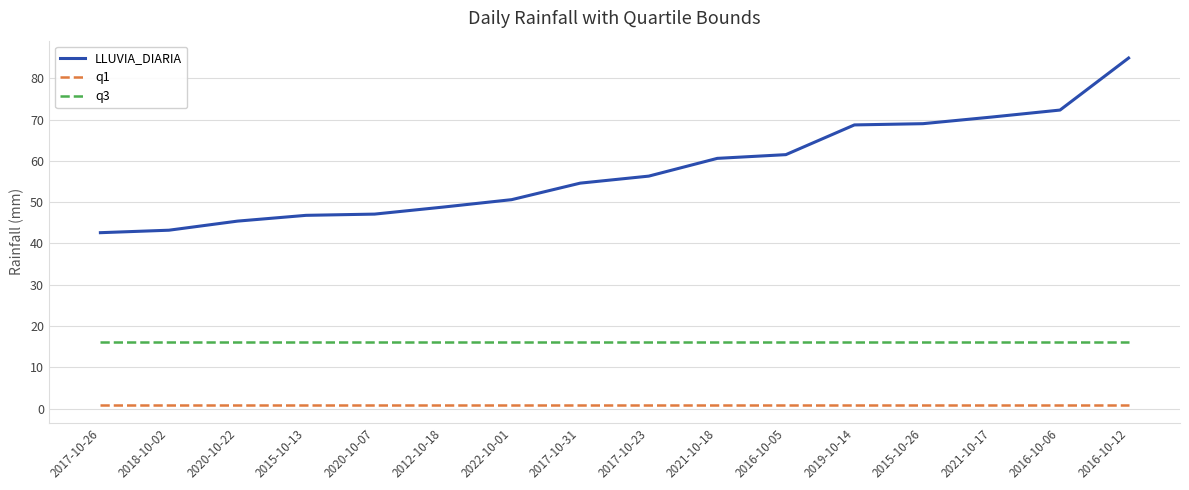

What is the spread (max minus min) of values at 2016-10-05?

60.7